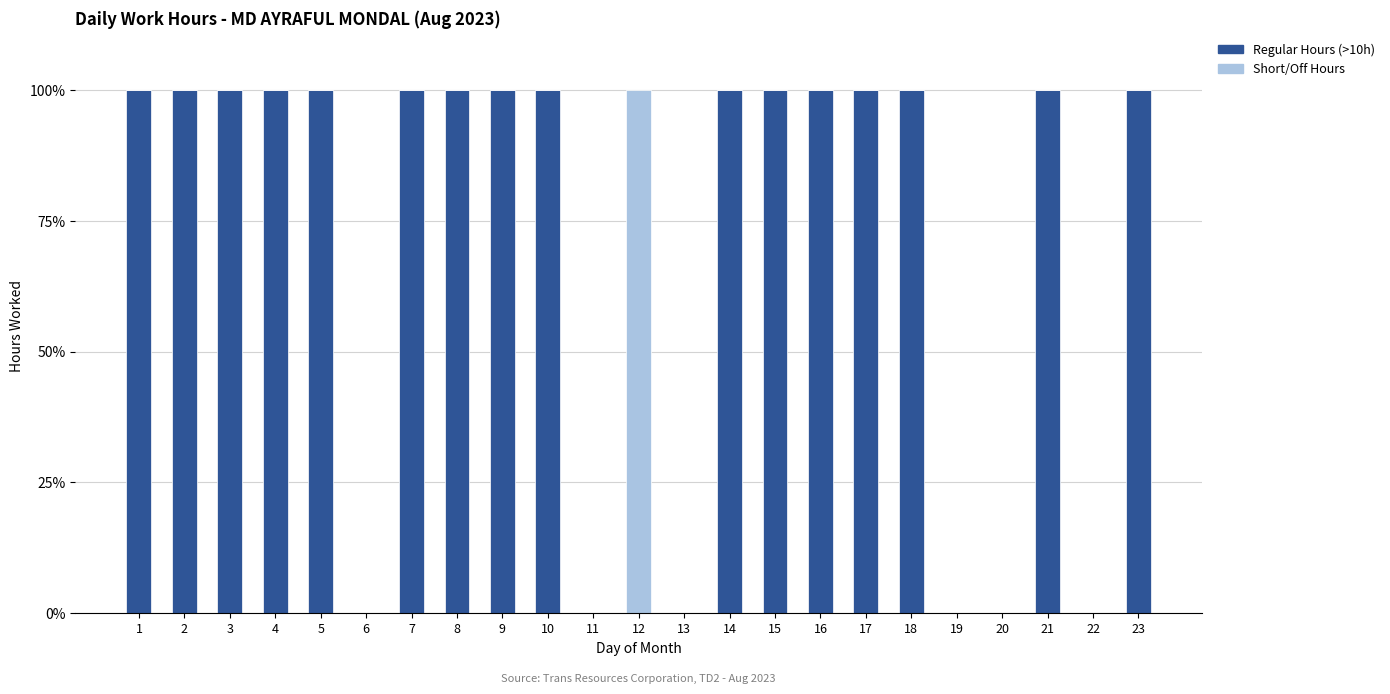

What is the total value across all series at 12?

100